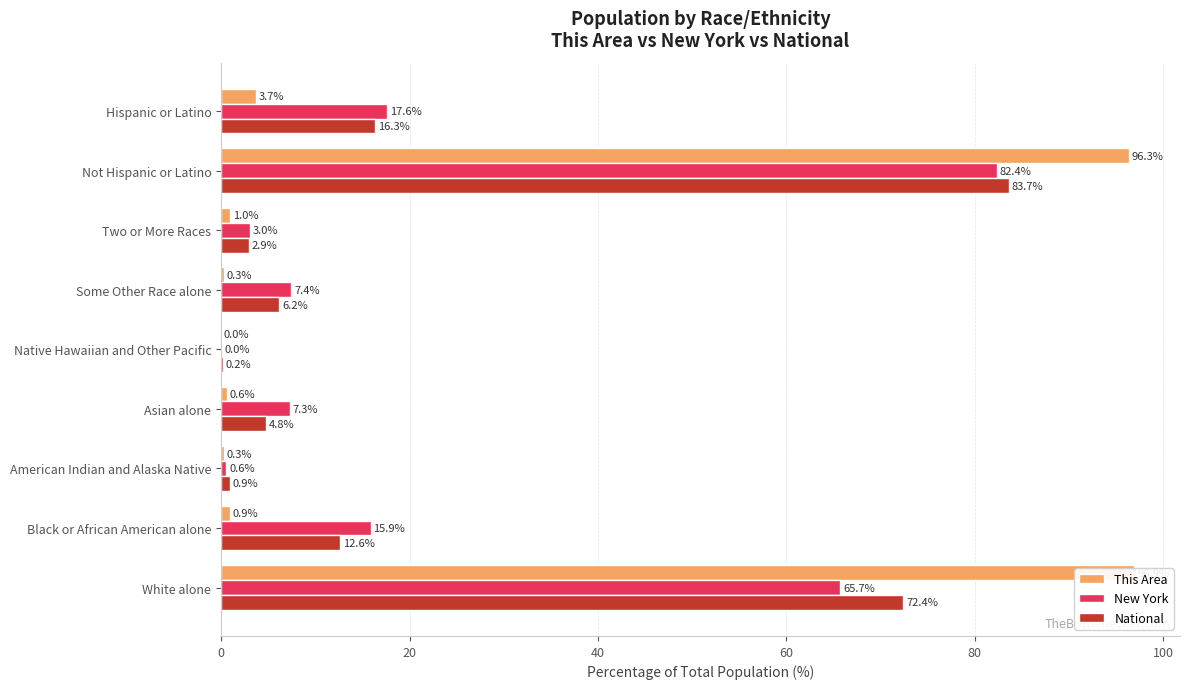

Read the National value at 0.

72.4